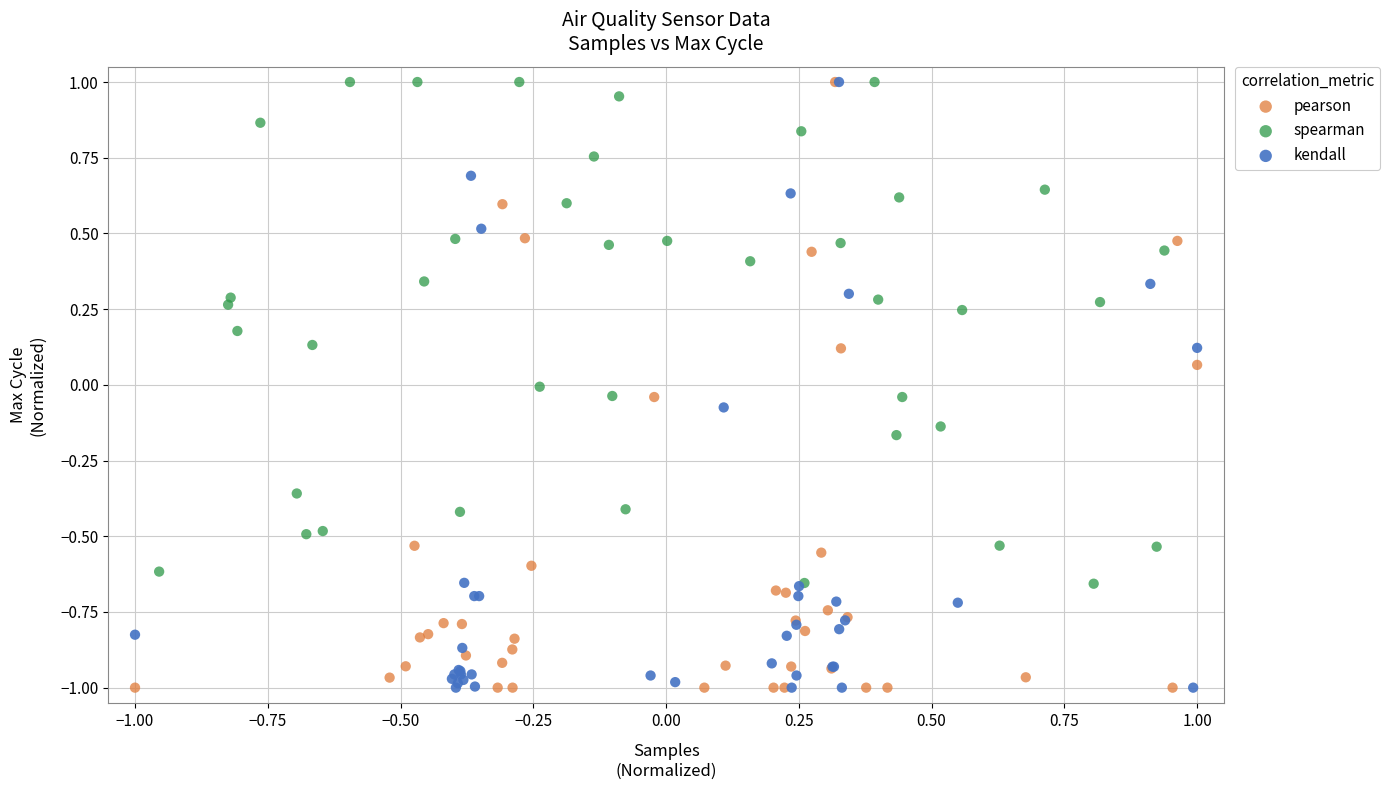

What are all the series names shown in the legend?

pearson, spearman, kendall